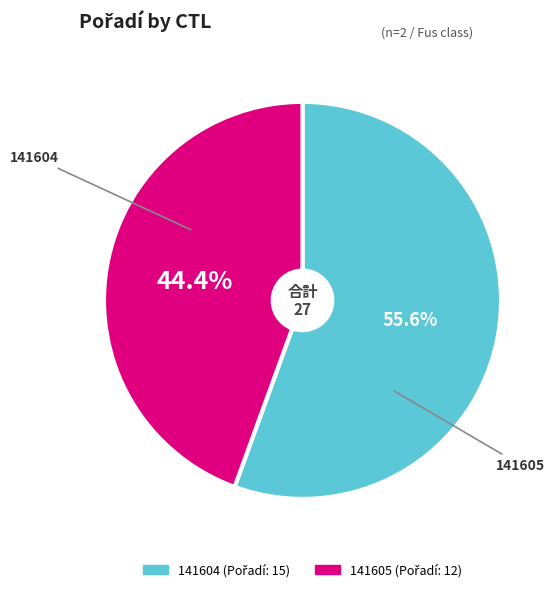

Which category accounts for the majority?

141604